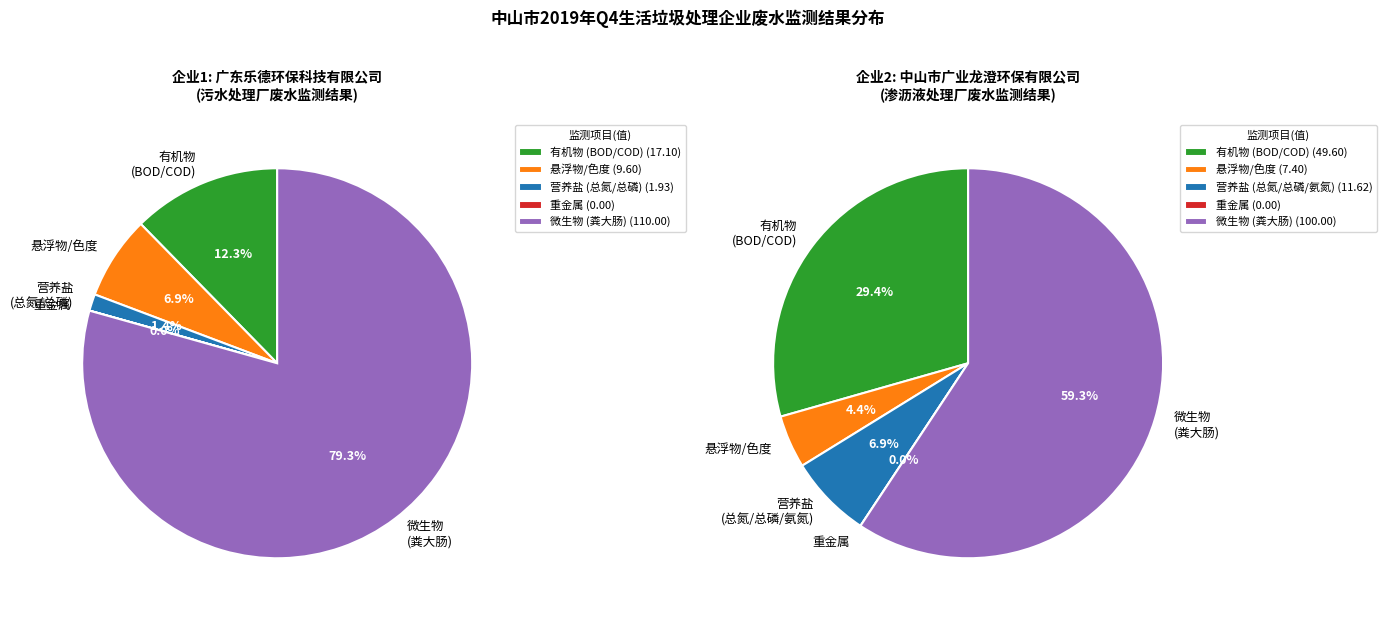

Is 粪大肠菌群(CFU/L) the majority of the pie?

Yes